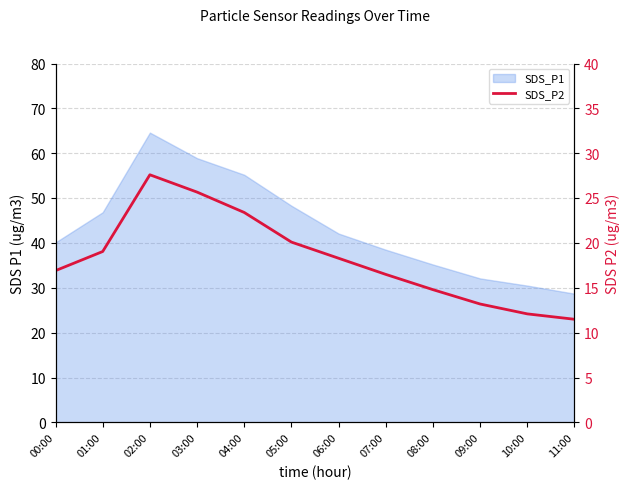

How many values exceed 18?

6